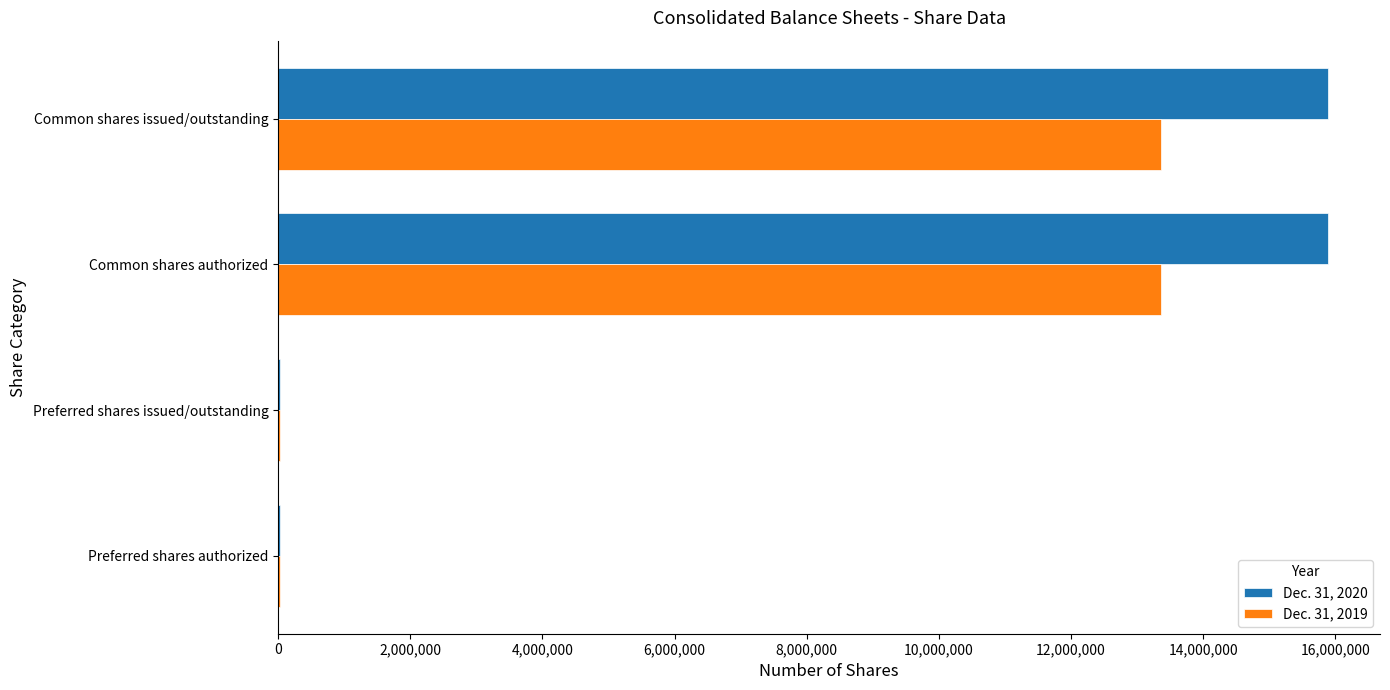

What is the total value across all series at Common shares issued/outstanding?

29241503